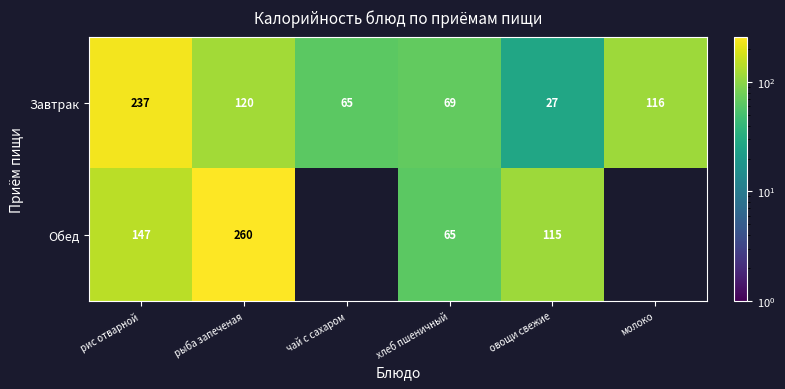

At how many categories does at least one series exceed 31?

6